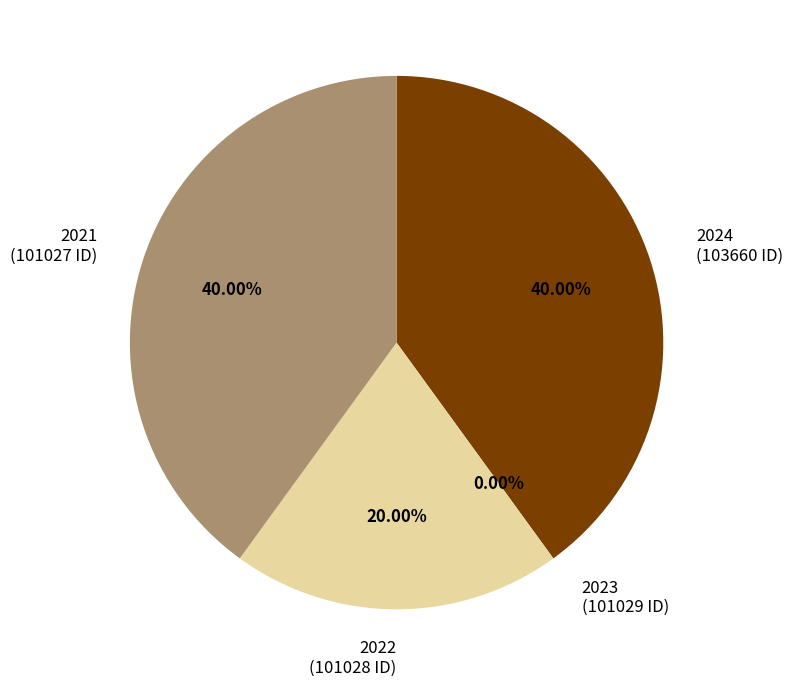

To the nearest percent, what is the average slice percentage?

25%